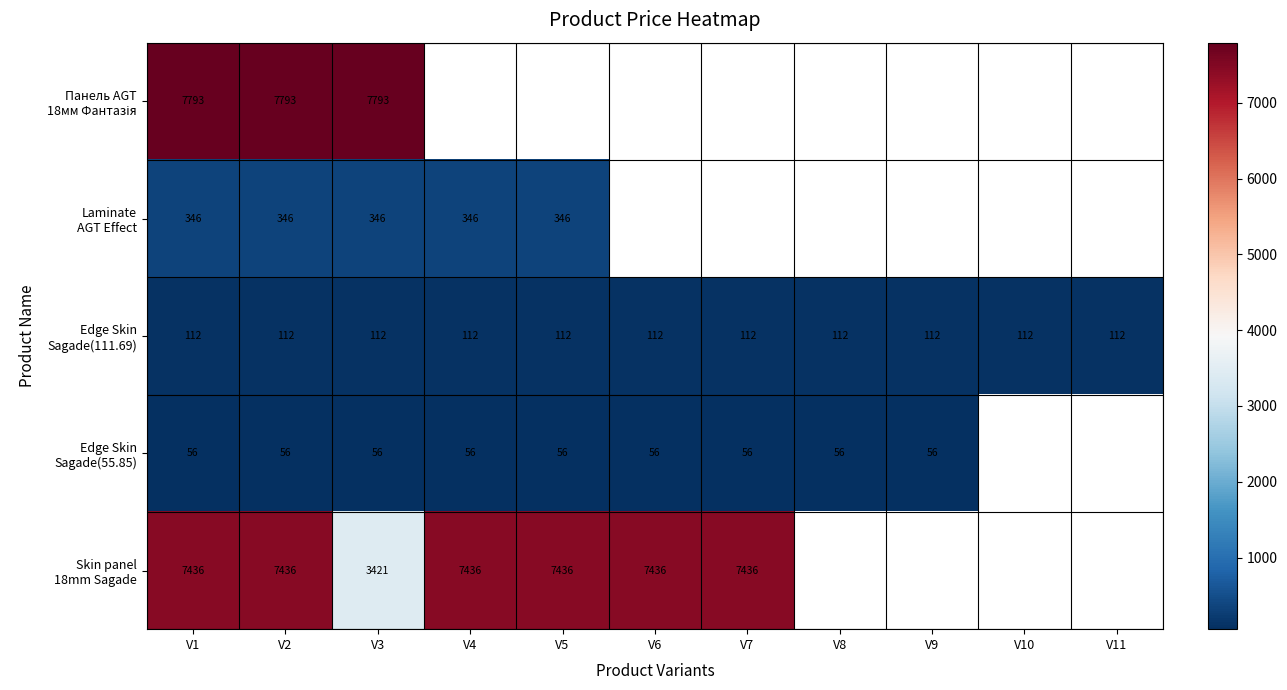

Rank the series by their maximum value, from lowest to highest.

Edge Skin Sagade(55.85), Edge Skin Sagade(111.69), Laminate AGT Effect, Skin panel 18mm Sagade, Панель AGT 18мм Фантазія